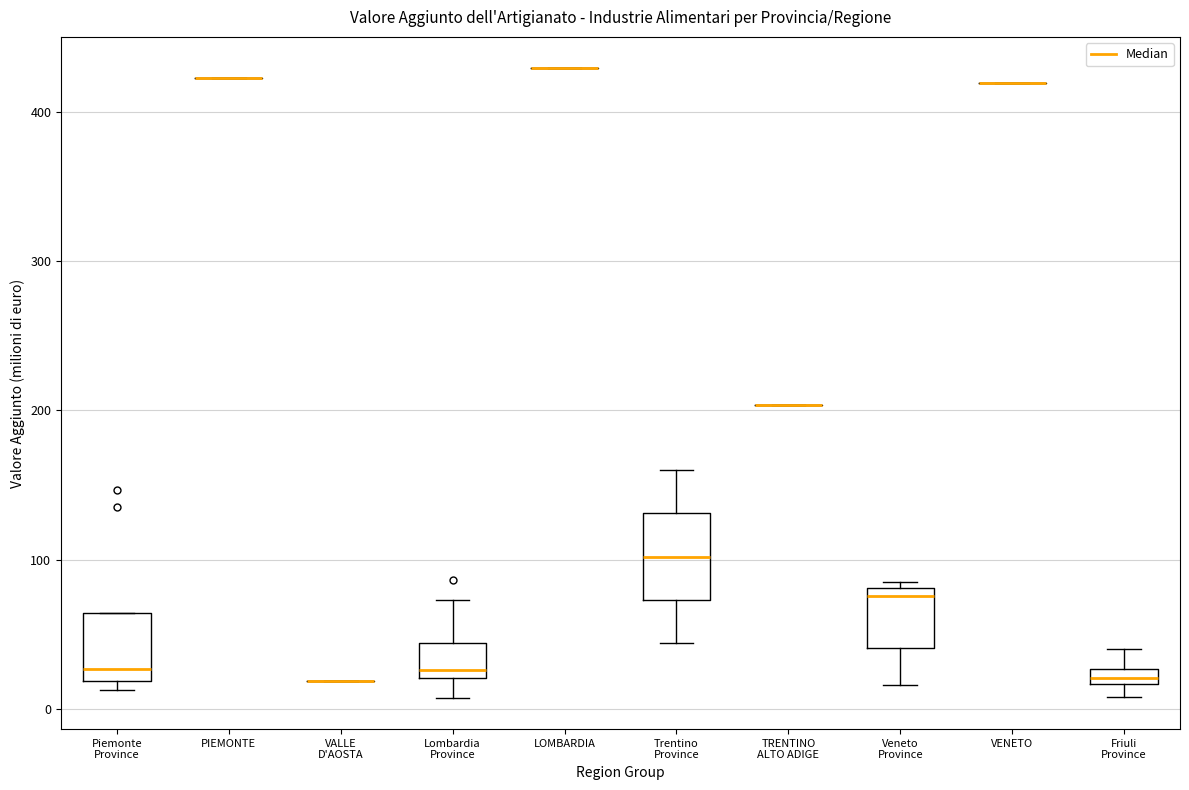

Which box is the tallest, from its lower edge to its upper edge?

Trentino Province